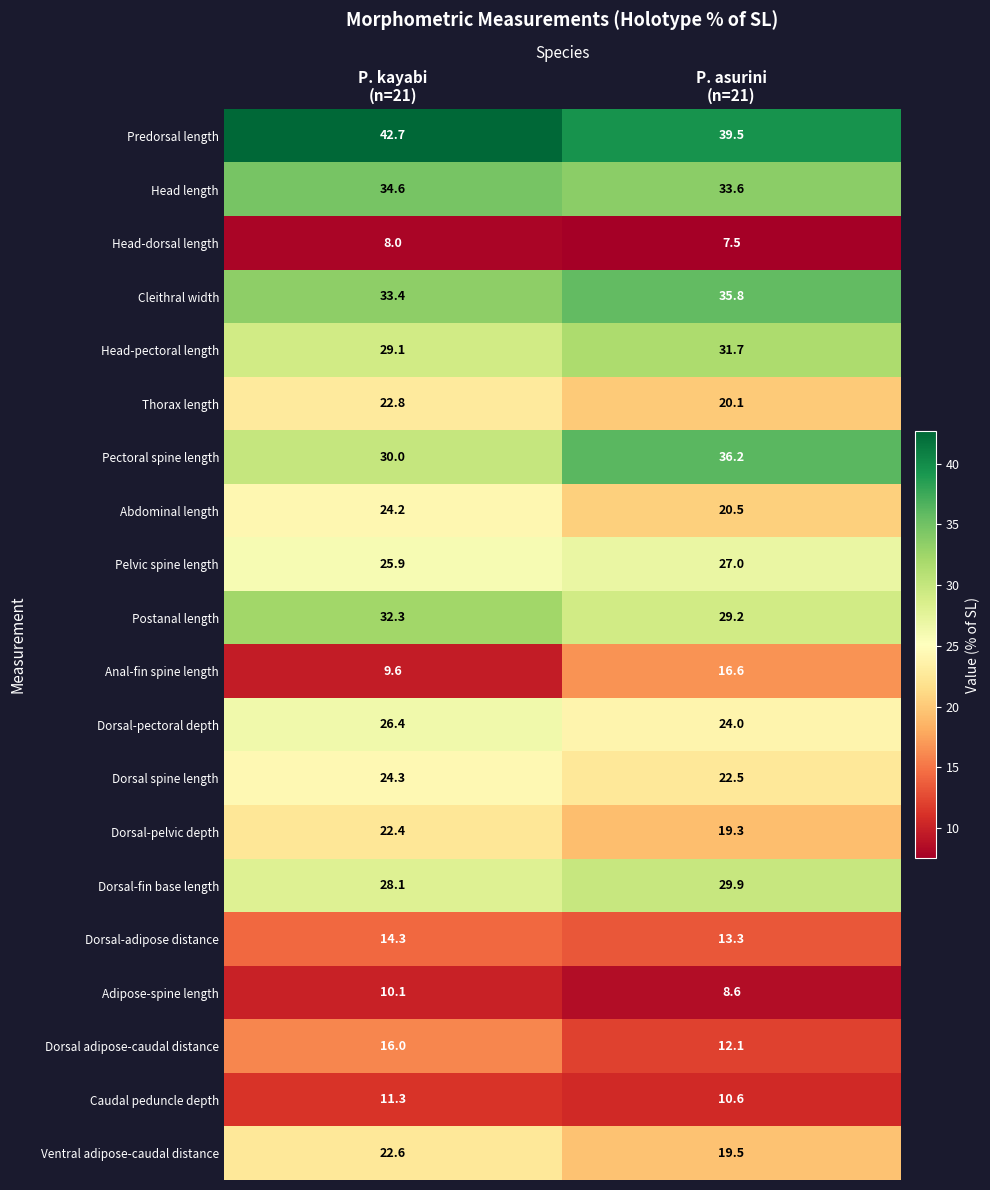

What is the minimum value shown in the chart?

7.5